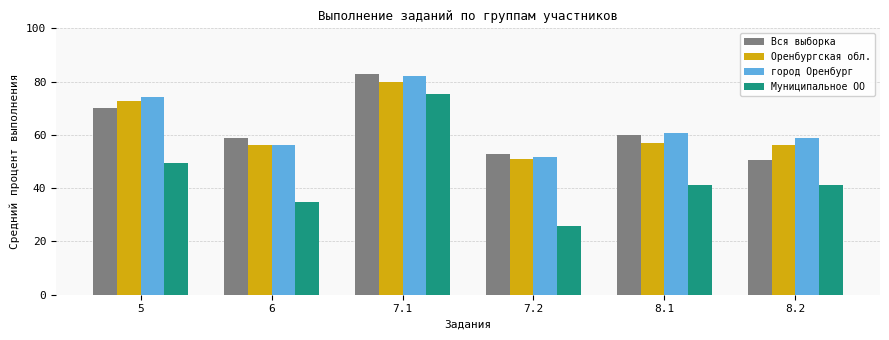

At which category is the sum across all series the highest?

7.1